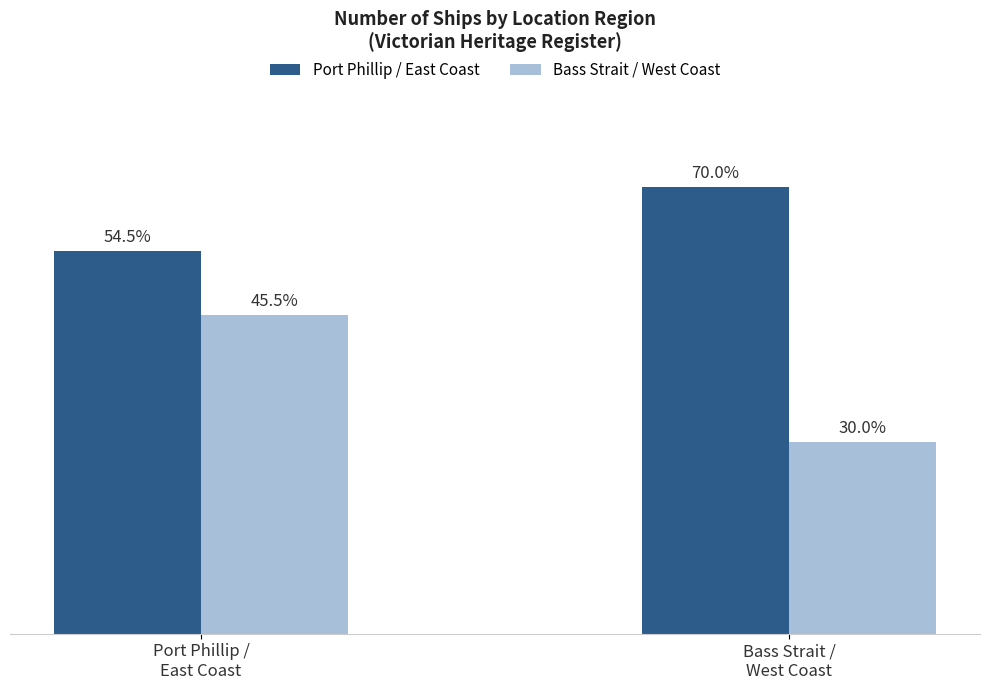

What are all the series names shown in the legend?

Port Phillip / East Coast, Bass Strait / West Coast